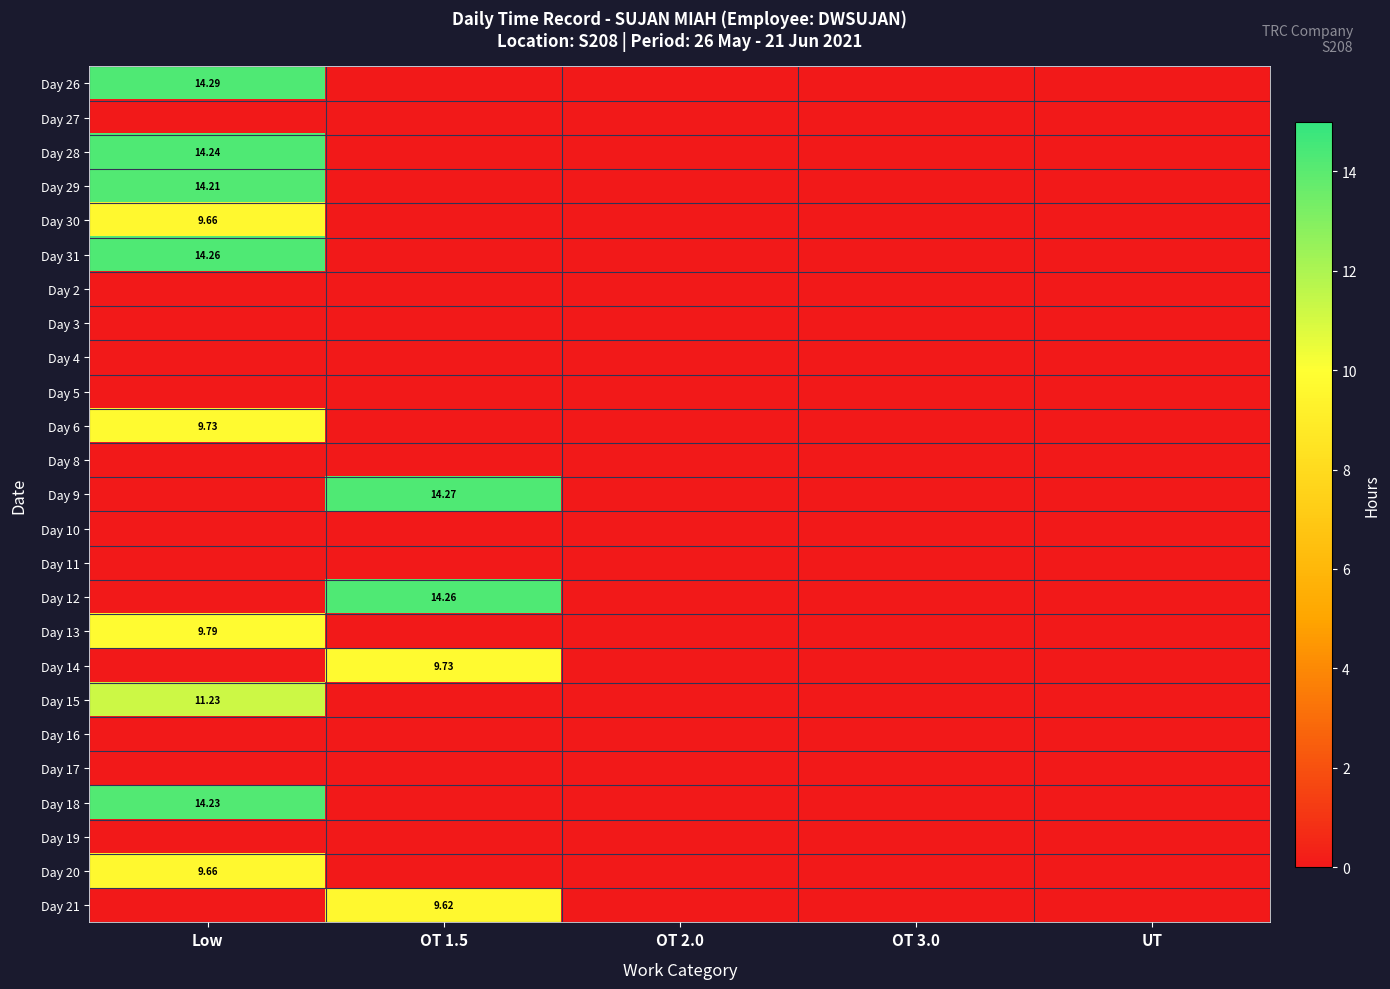

How many series are shown in this chart?

25